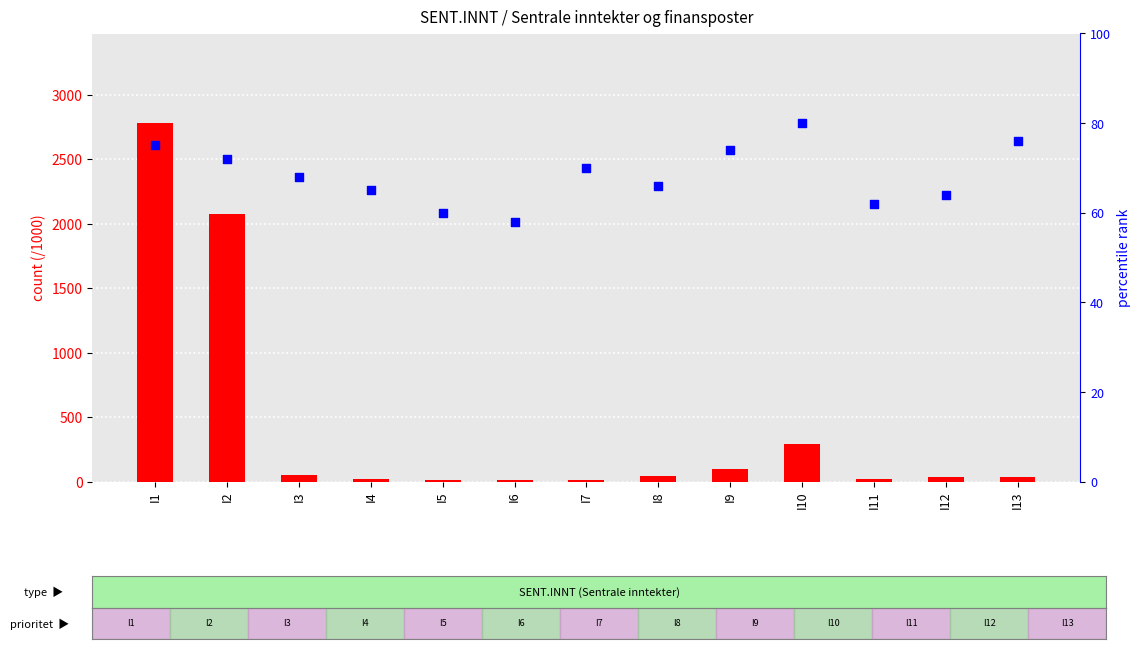

Which series contains the lowest Y value?

count (2022, abs, /1000)